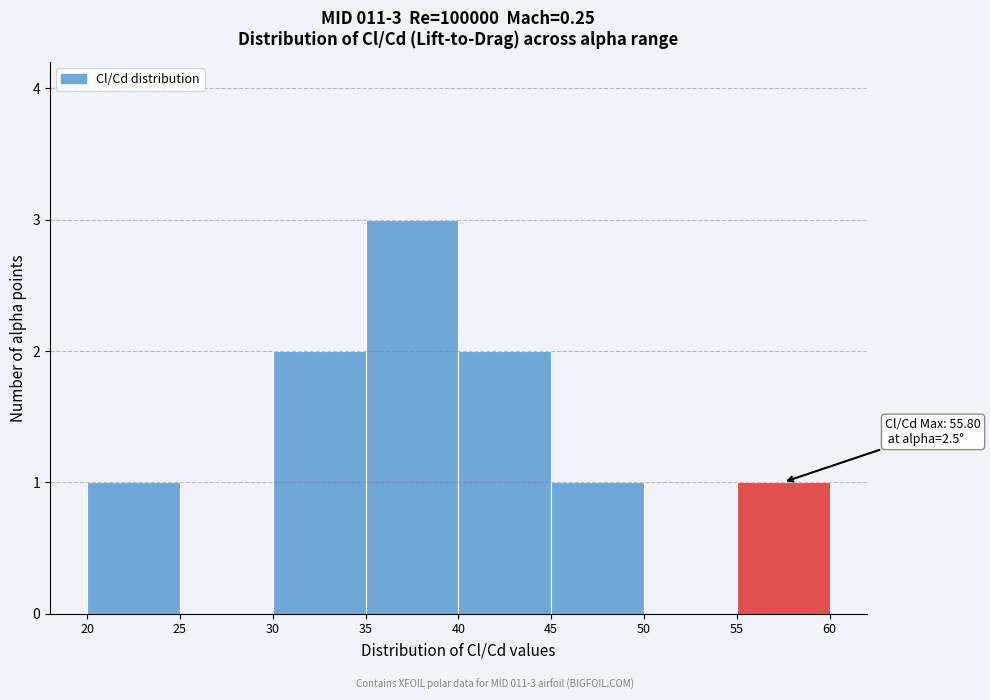

Which range on the x-axis has the tallest bar?

35 to 40